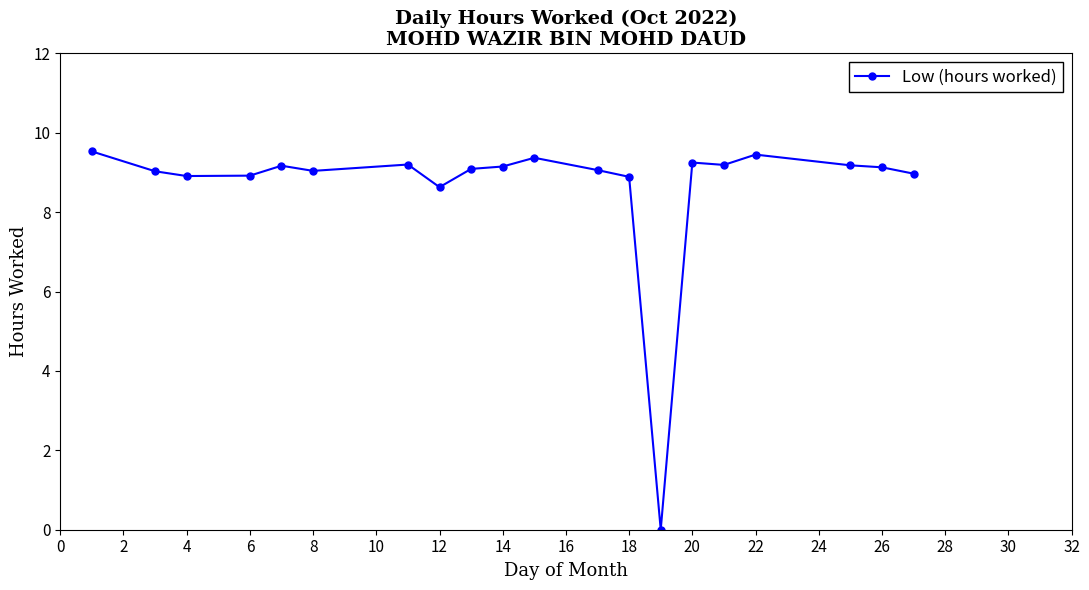

What is the difference between the maximum and minimum values?

9.5